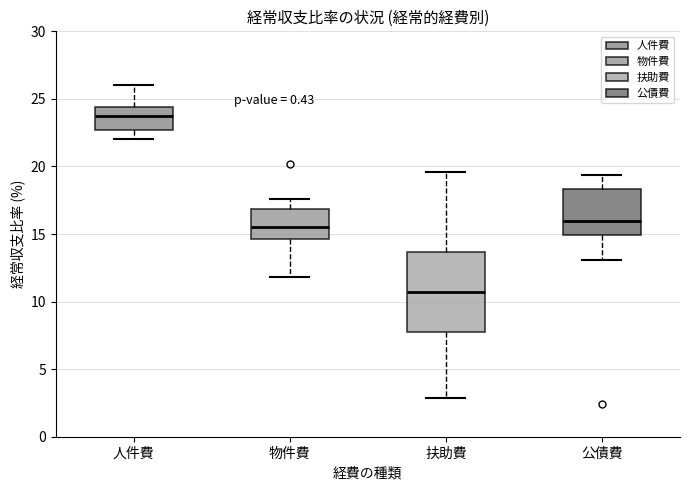

Where does the lower whisker of the box for 公債費 end on the y-axis? The values are not printed on the chart, so give them approximately, as read against the axis.

13.0